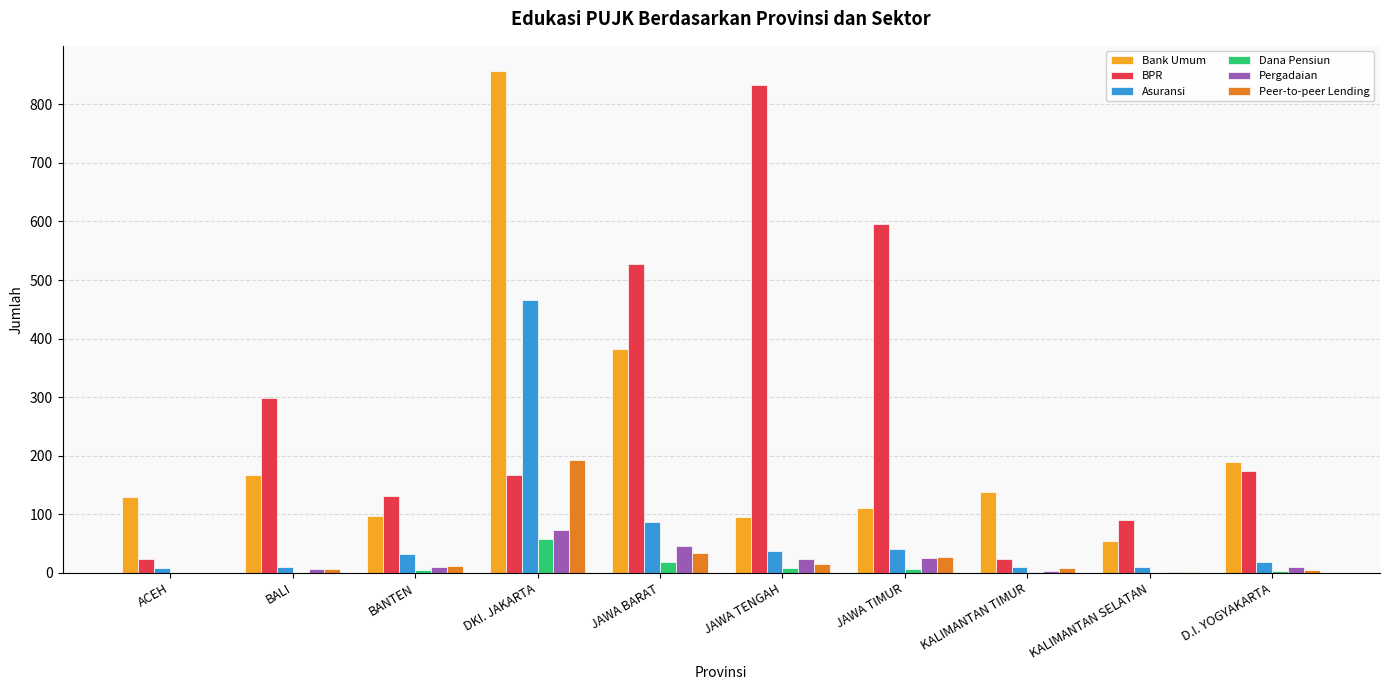

The value of Pergadaian at ACEH is 0. True or false?

True